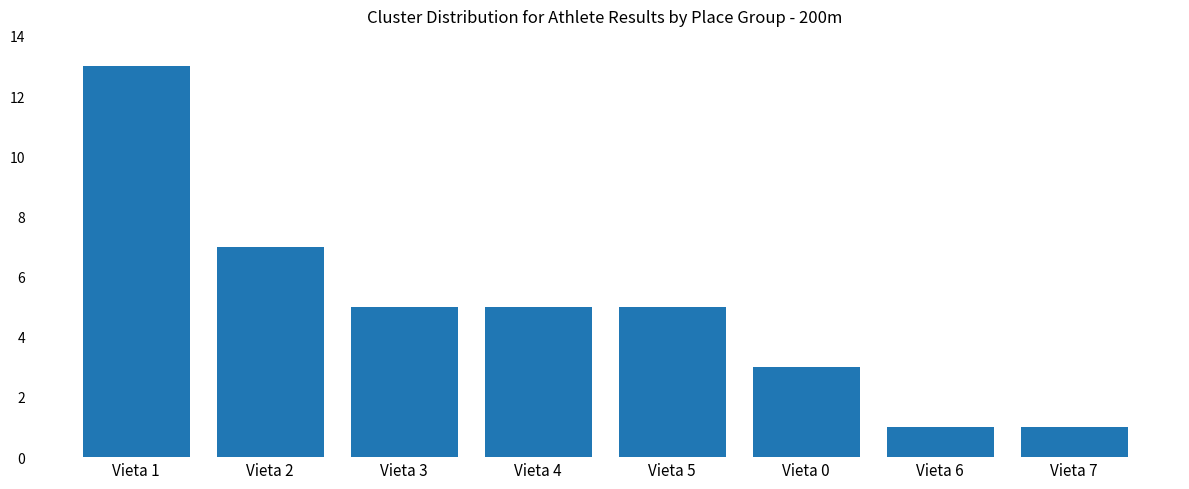

Reading left to right, what are all the values shown in this chart?

13	7	5	5	5	3	1	1